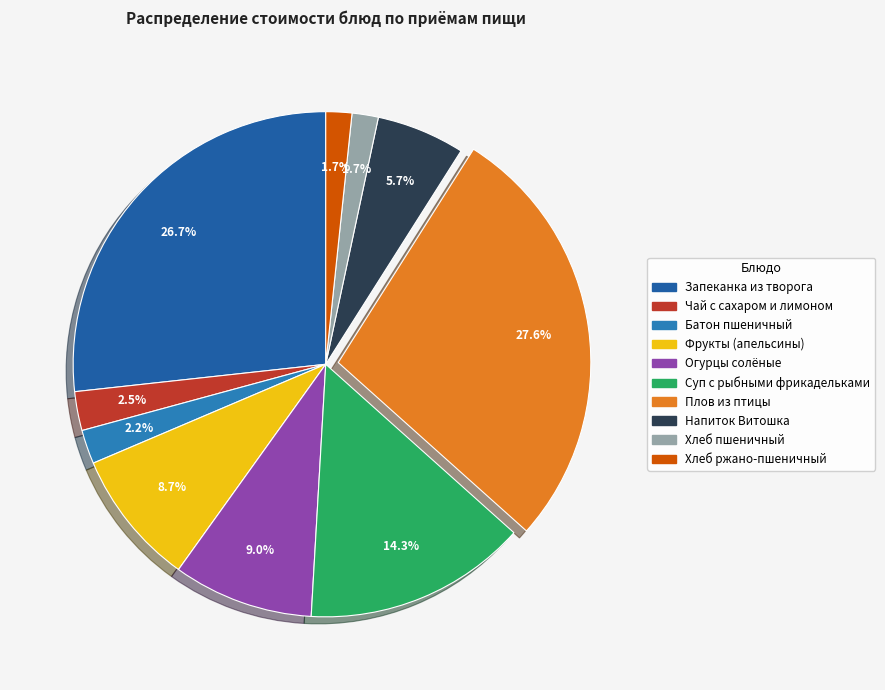

Do Хлеб ржано-пшеничный and Хлеб пшеничный together represent more than half of the pie?

No